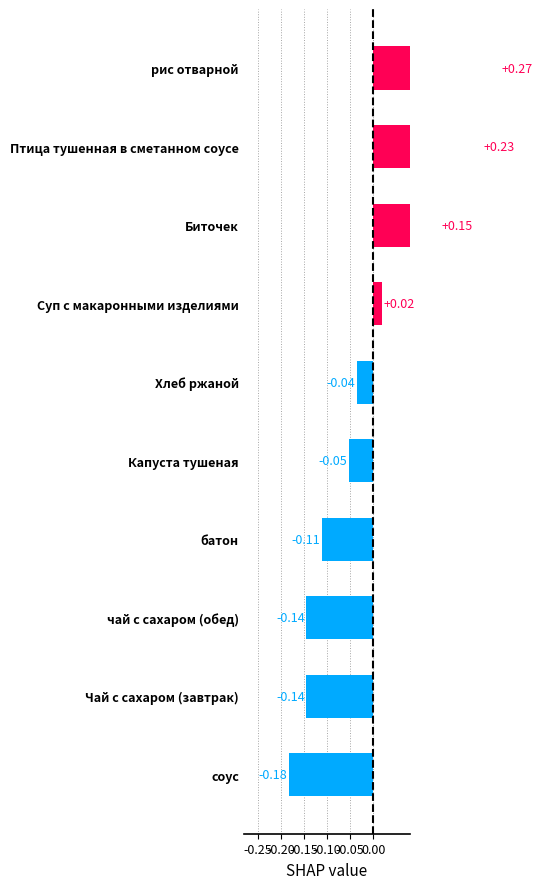

Count the number of values greater than 0.

4